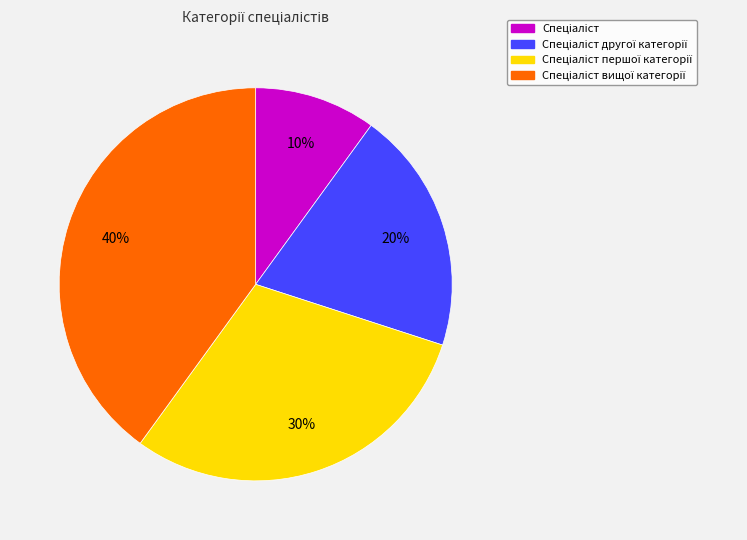

To the nearest percent, what is the difference between the largest and smallest slice percentages?

30%